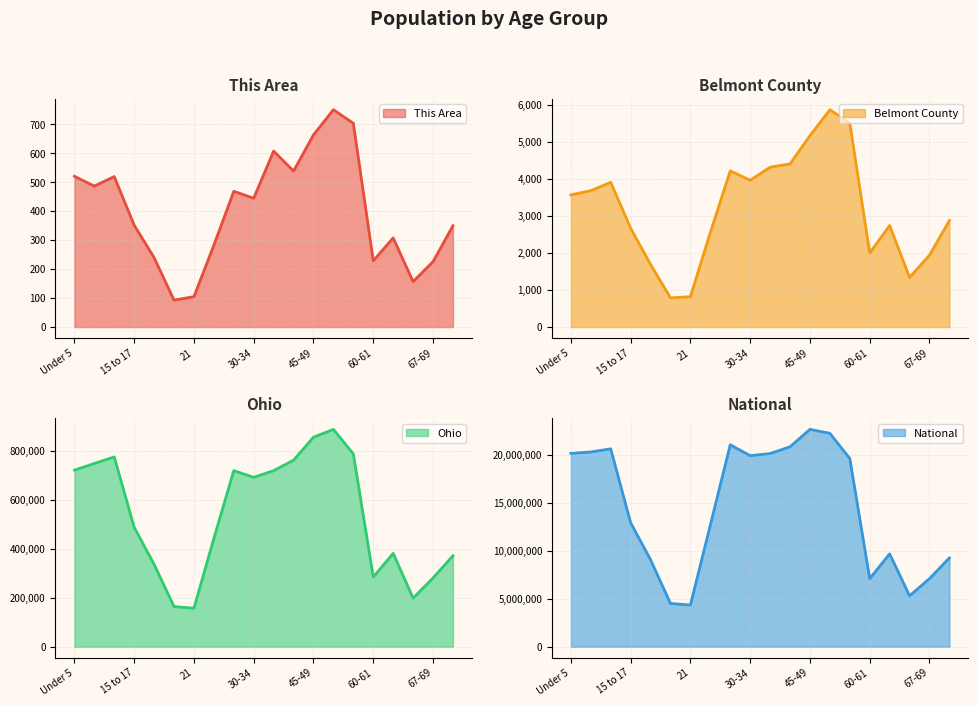

At which label does Belmont County first exceed 3575?

5 to 9